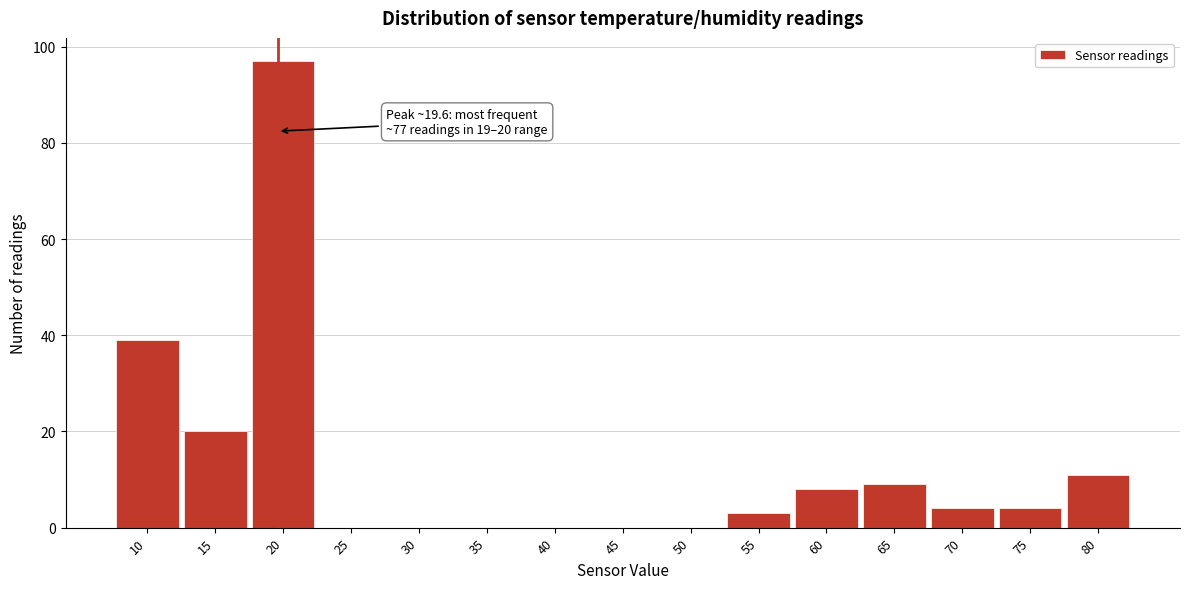

Over which range of the x-axis is the bar tallest?

17.5 to 22.5